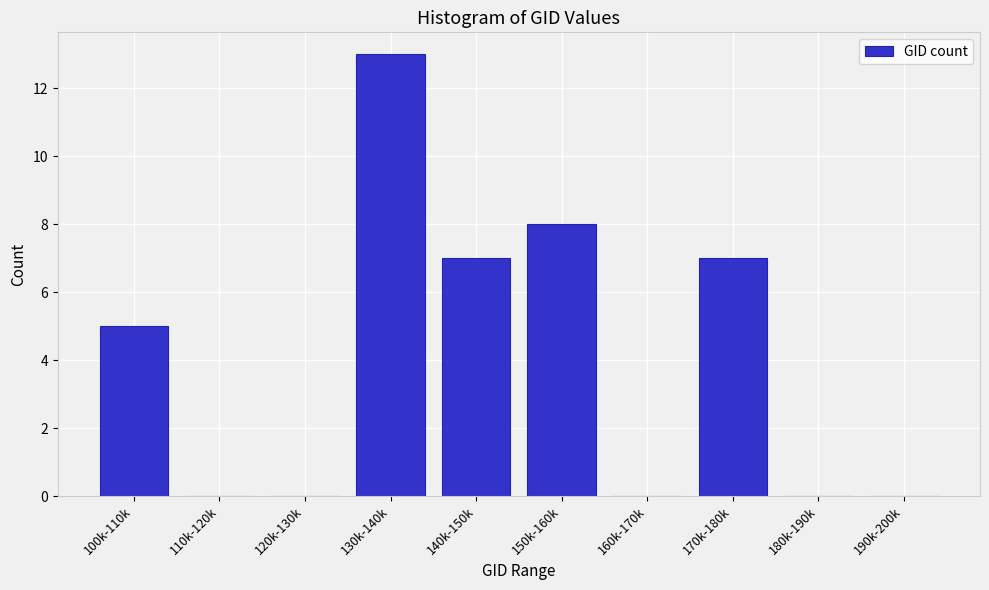

Reading left to right, what are all the values shown in this chart?

100k-110k=5	110k-120k=0	120k-130k=0	130k-140k=13	140k-150k=7	150k-160k=8	160k-170k=0	170k-180k=7	180k-190k=0	190k-200k=0